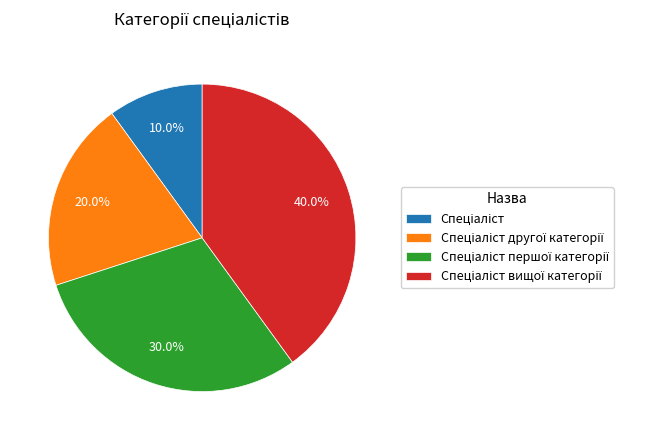

Does any single category account for the majority?

No